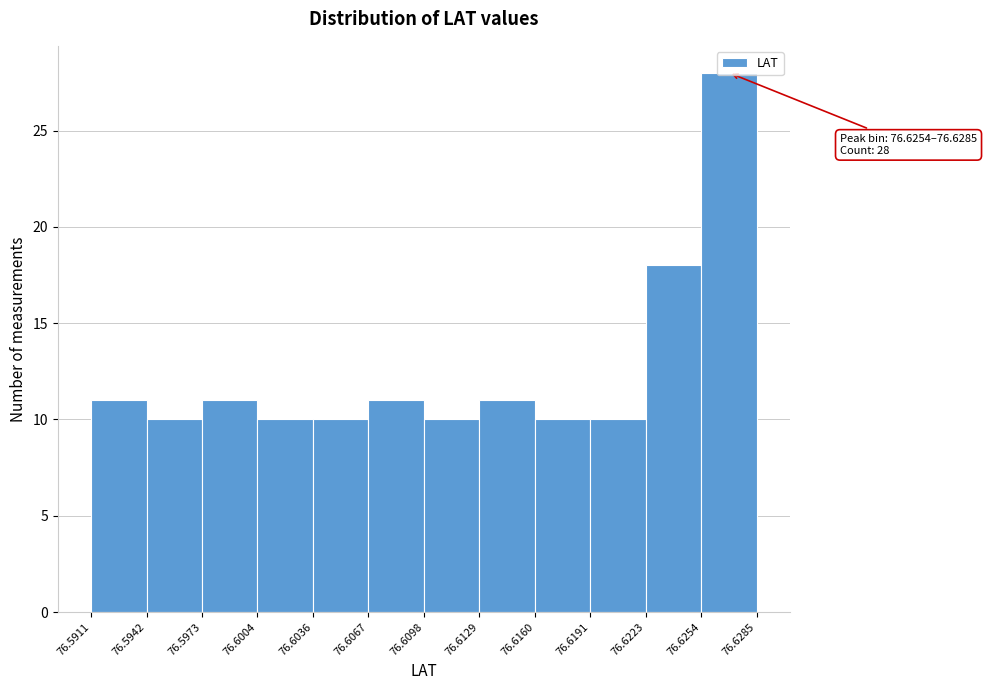

Over which range of the x-axis is the bar tallest?

76.6254 to 76.6285